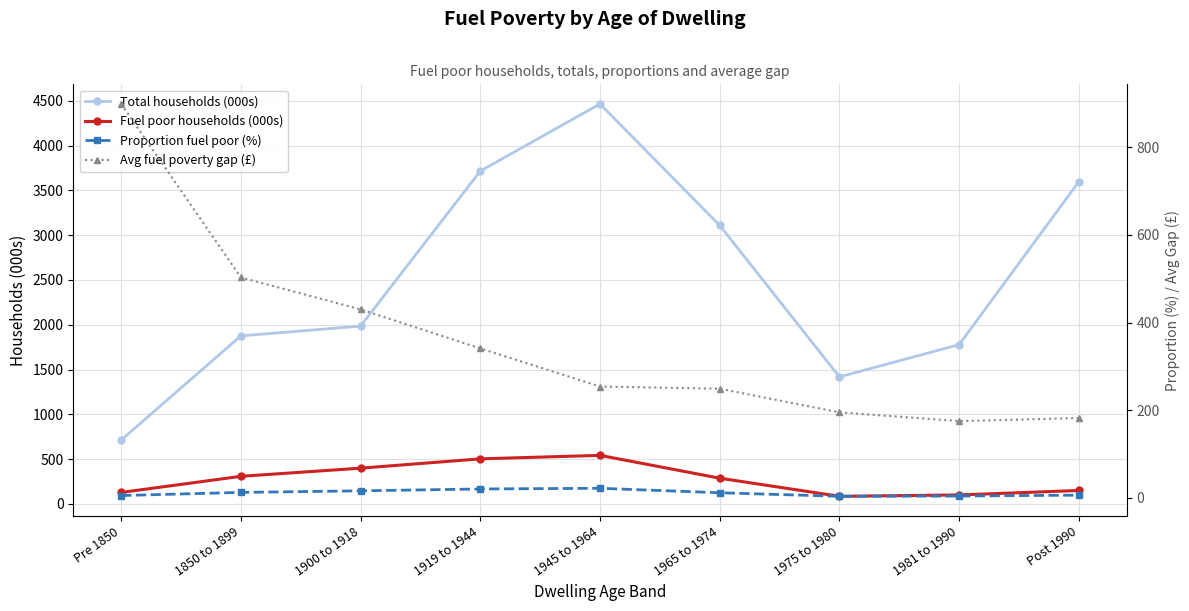

How many lines are shown in the chart?

4